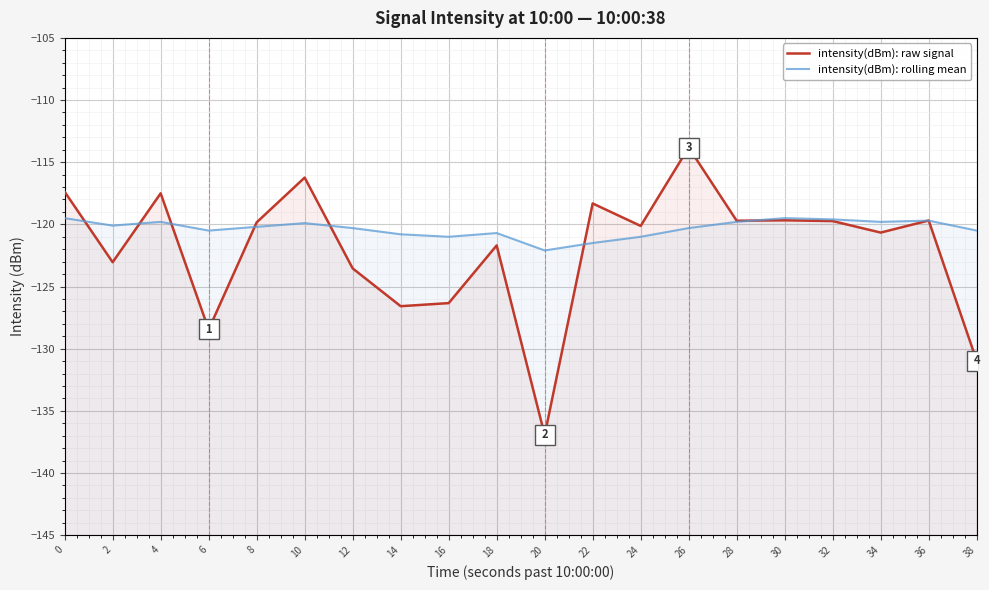

Reading left to right, what are all the values shown in this chart?

intensity(dBm): raw signal: 0=-117.4	2=-123.0	4=-117.5	6=-128.5	8=-119.8	10=-116.2	12=-123.5	14=-126.6	16=-126.3	18=-121.7	20=-136.9	22=-118.3	24=-120.1	26=-113.8	28=-119.7	30=-119.7	32=-119.7	34=-120.7	36=-119.7	38=-131.0
intensity(dBm): rolling mean: 0=-119.5	2=-120.1	4=-119.8	6=-120.5	8=-120.2	10=-119.9	12=-120.3	14=-120.8	16=-121.0	18=-120.7	20=-122.1	22=-121.5	24=-121.0	26=-120.3	28=-119.8	30=-119.5	32=-119.6	34=-119.8	36=-119.7	38=-120.5